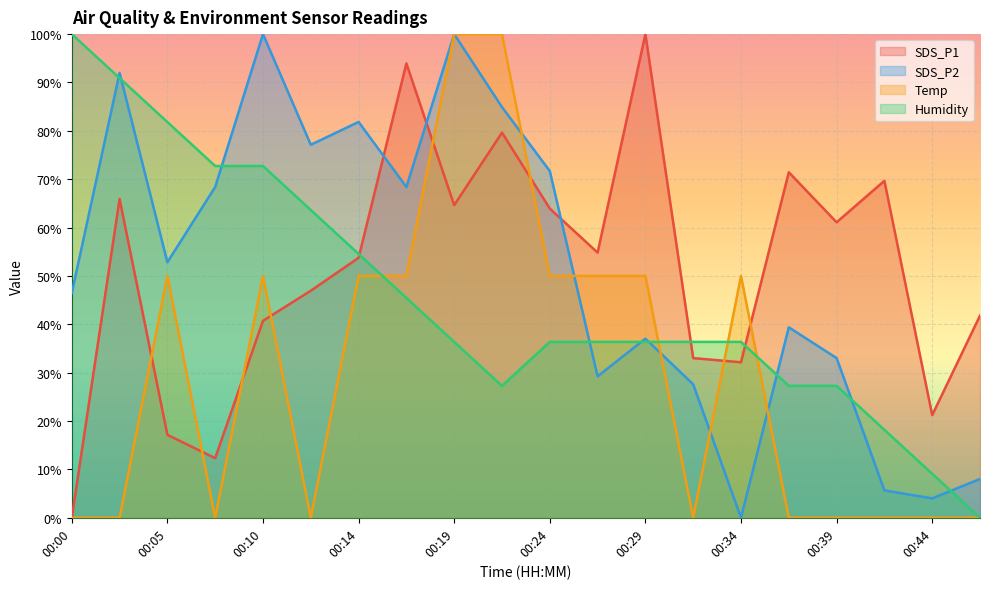

What is the total value across all series at 00:46?

49.8